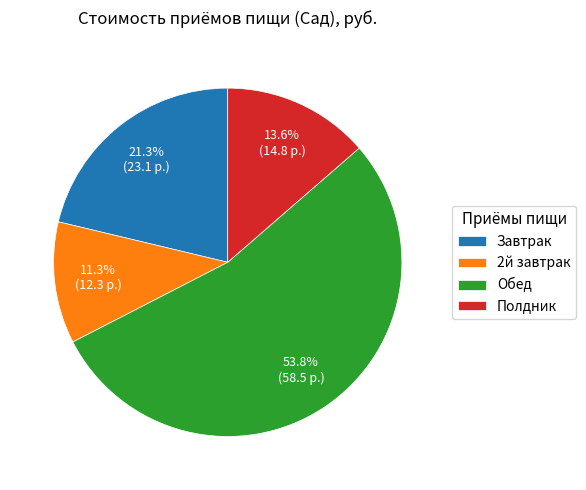

Which category has the smallest portion of the pie?

2й завтрак